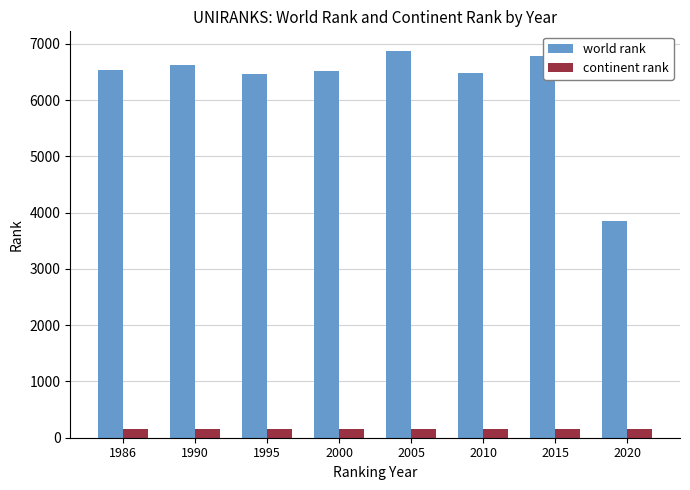

What is the spread (max minus min) of values at 1986?

6391